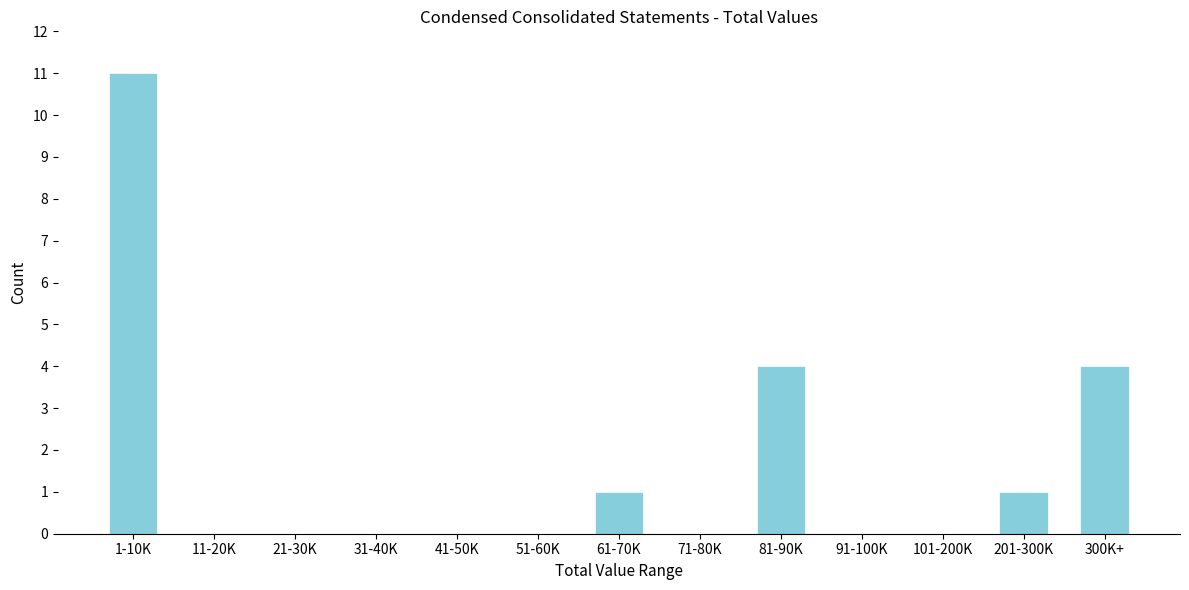

Reading right to left, transcribe all the data shown in this chart.

300K+=4	201-300K=1	101-200K=0	91-100K=0	81-90K=4	71-80K=0	61-70K=1	51-60K=0	41-50K=0	31-40K=0	21-30K=0	11-20K=0	1-10K=11